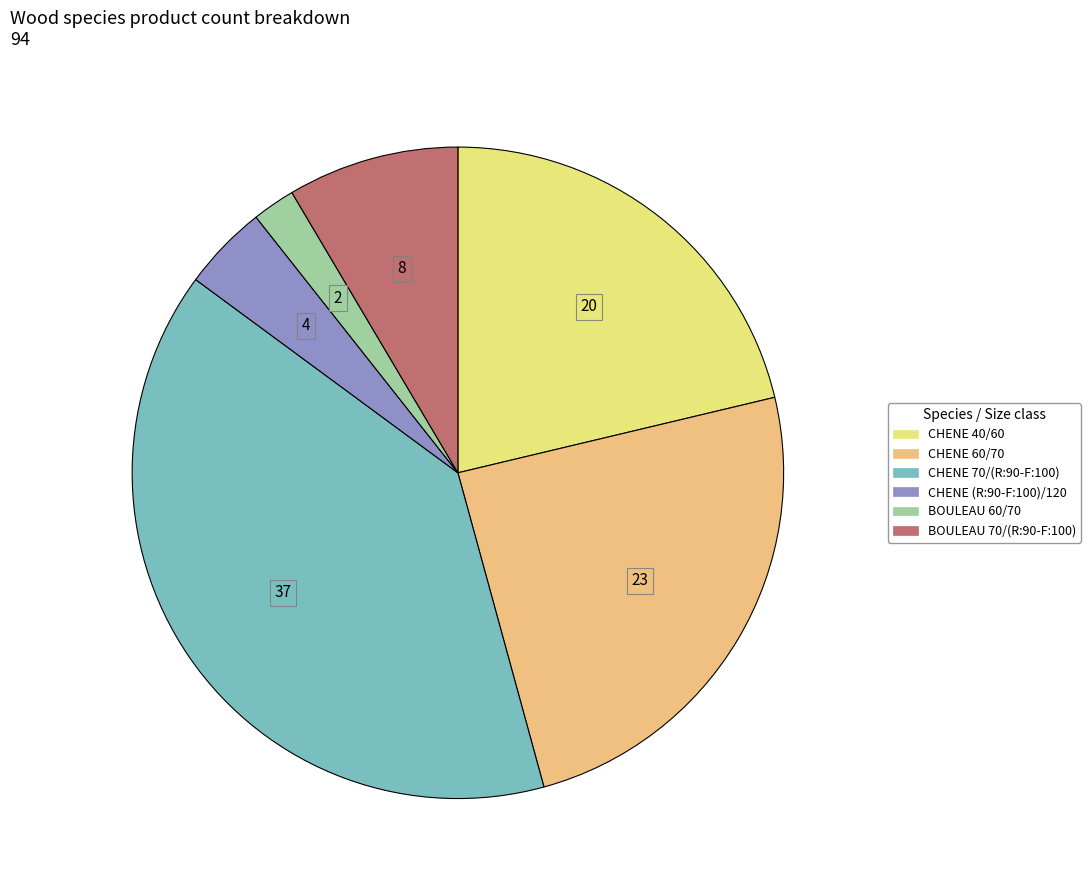

Is the sum of CHENE 40/60 and BOULEAU 60/70 greater than half?

No